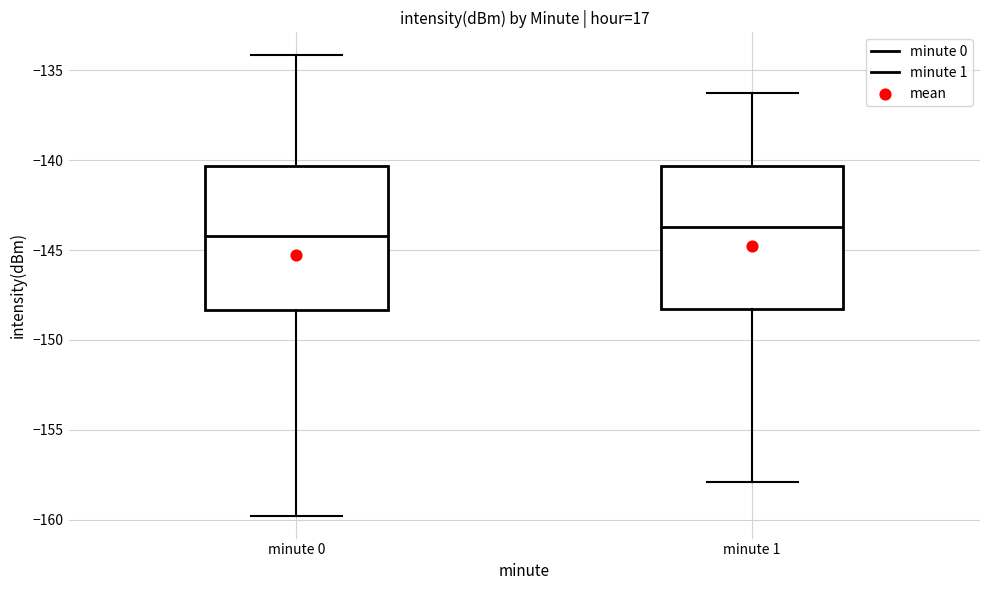

Reading left to right, read every box against the y-axis: the position of its median line, the range the box covers, and the ends of its whiskers. The values are not printed on the chart, so give them approximately, as read against the axis.

minute 0: median -144.0, box -148.5 to -140.5, whiskers -160.0 to -134.0
minute 1: median -143.5, box -148.5 to -140.5, whiskers -158.0 to -136.5